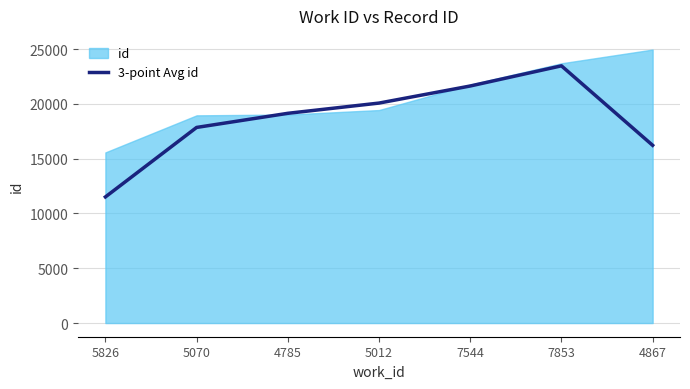

What position from the left is 5012?

4